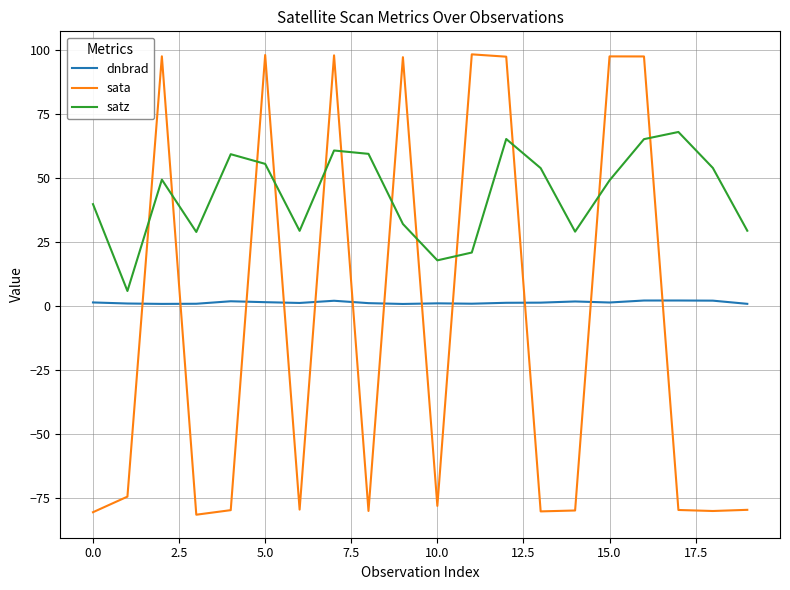

List the series in order of their peak value, highest first.

sata, satz, dnbrad